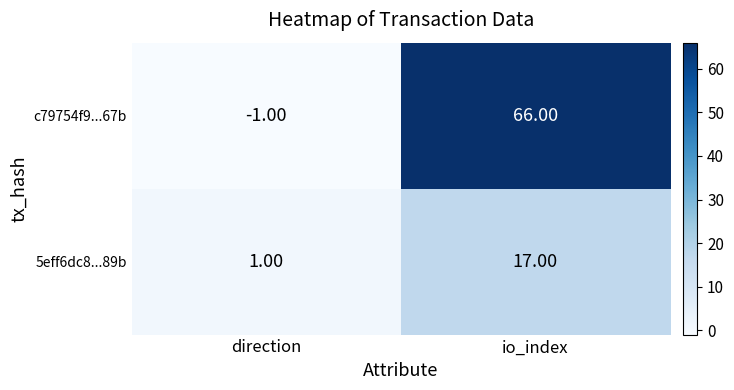

What is the smallest value displayed?

-1